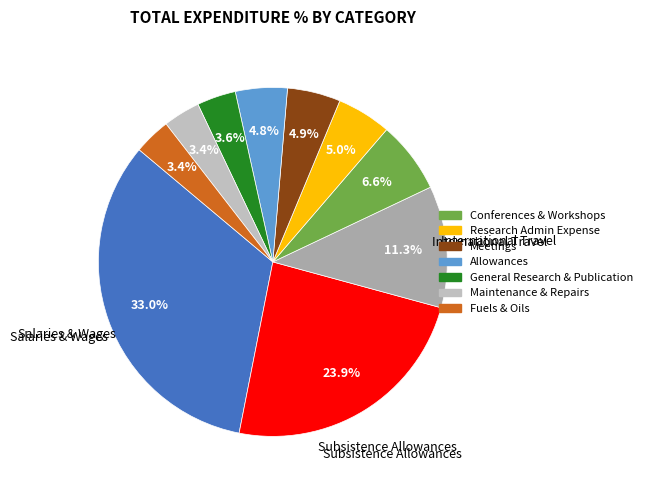

How many slices are in this pie chart?

10